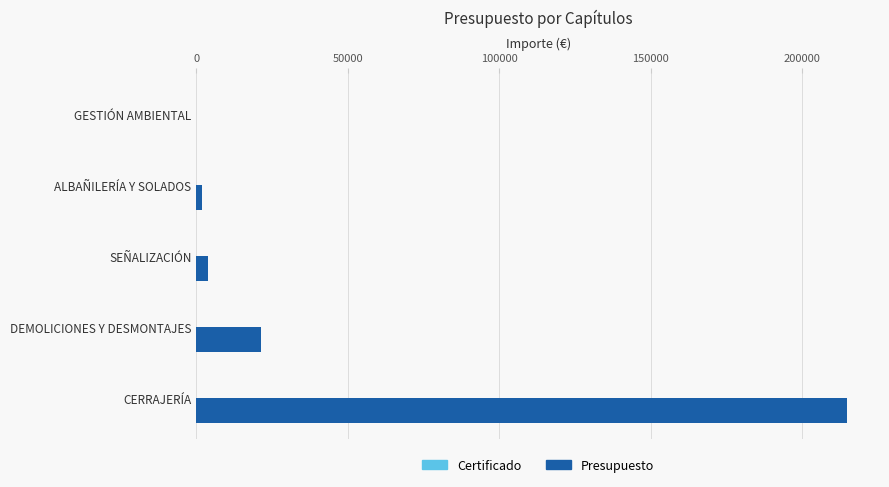

Which has a higher value, DEMOLICIONES Y DESMONTAJES or GESTIÓN AMBIENTAL?

DEMOLICIONES Y DESMONTAJES